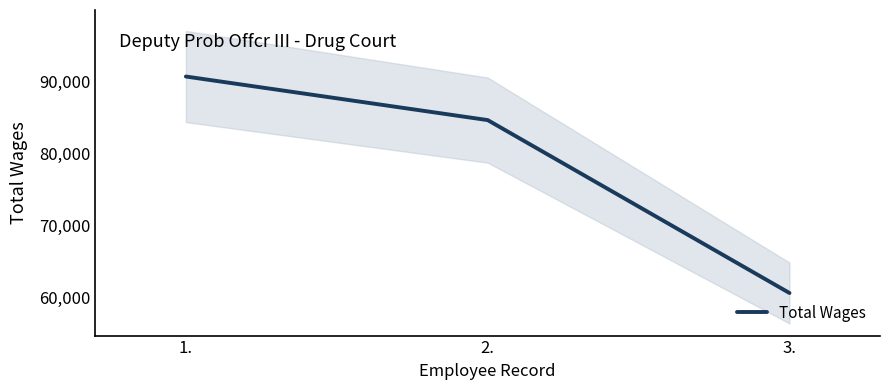

True or false: the data shows 116323 at 2..

False